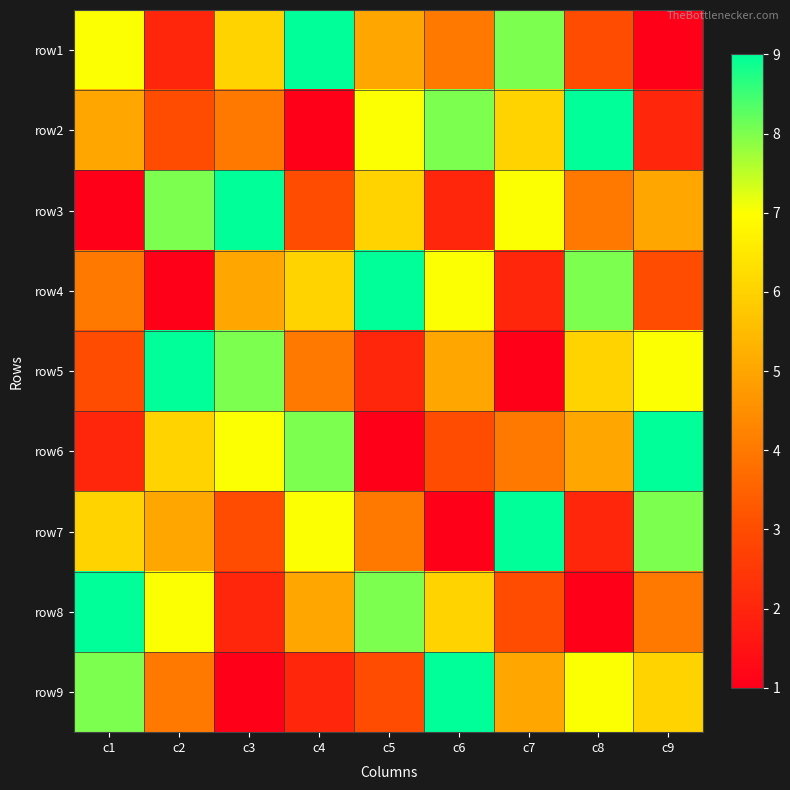

Reading left to right, list all the values displayed in this chart.

row1: c1=7	c2=2	c3=6	c4=9	c5=5	c6=4	c7=8	c8=3	c9=1
row2: c1=5	c2=3	c3=4	c4=1	c5=7	c6=8	c7=6	c8=9	c9=2
row3: c1=1	c2=8	c3=9	c4=3	c5=6	c6=2	c7=7	c8=4	c9=5
row4: c1=4	c2=1	c3=5	c4=6	c5=9	c6=7	c7=2	c8=8	c9=3
row5: c1=3	c2=9	c3=8	c4=4	c5=2	c6=5	c7=1	c8=6	c9=7
row6: c1=2	c2=6	c3=7	c4=8	c5=1	c6=3	c7=4	c8=5	c9=9
row7: c1=6	c2=5	c3=3	c4=7	c5=4	c6=1	c7=9	c8=2	c9=8
row8: c1=9	c2=7	c3=2	c4=5	c5=8	c6=6	c7=3	c8=1	c9=4
row9: c1=8	c2=4	c3=1	c4=2	c5=3	c6=9	c7=5	c8=7	c9=6